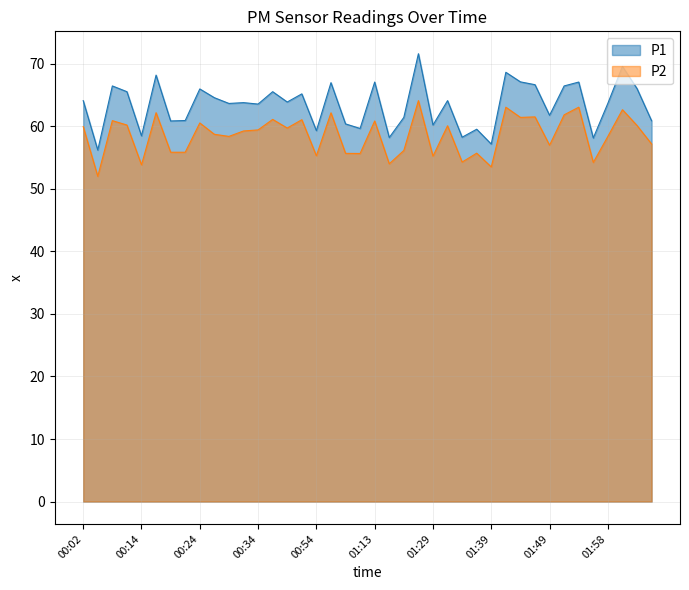

How many lines are shown in the chart?

2